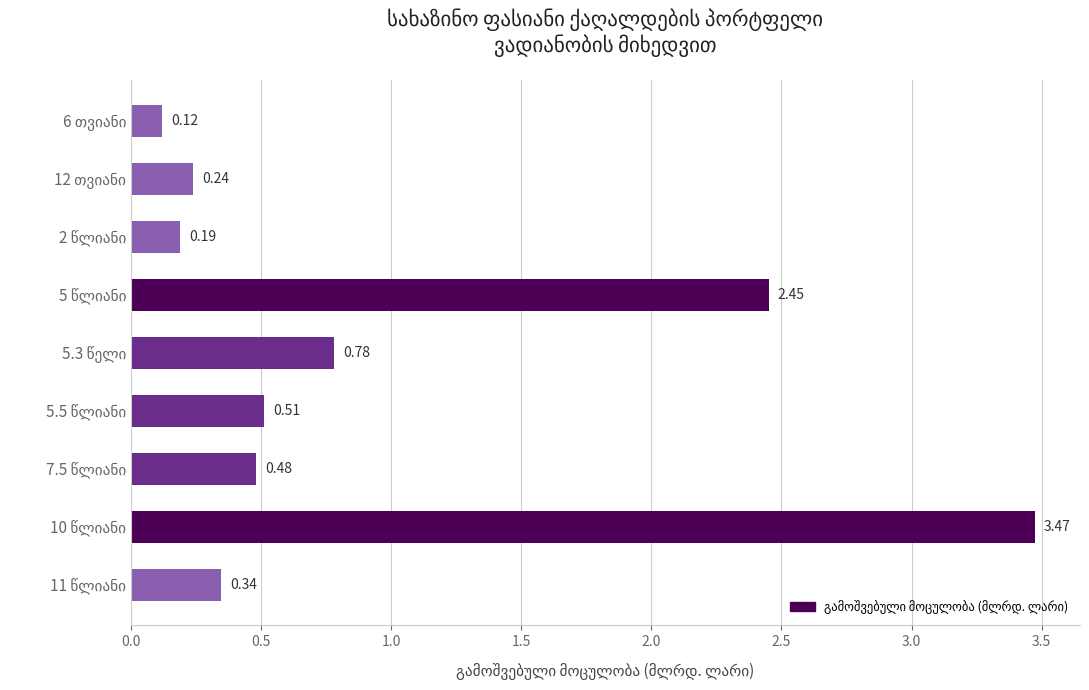

What is the difference between the maximum and minimum values?

3.4